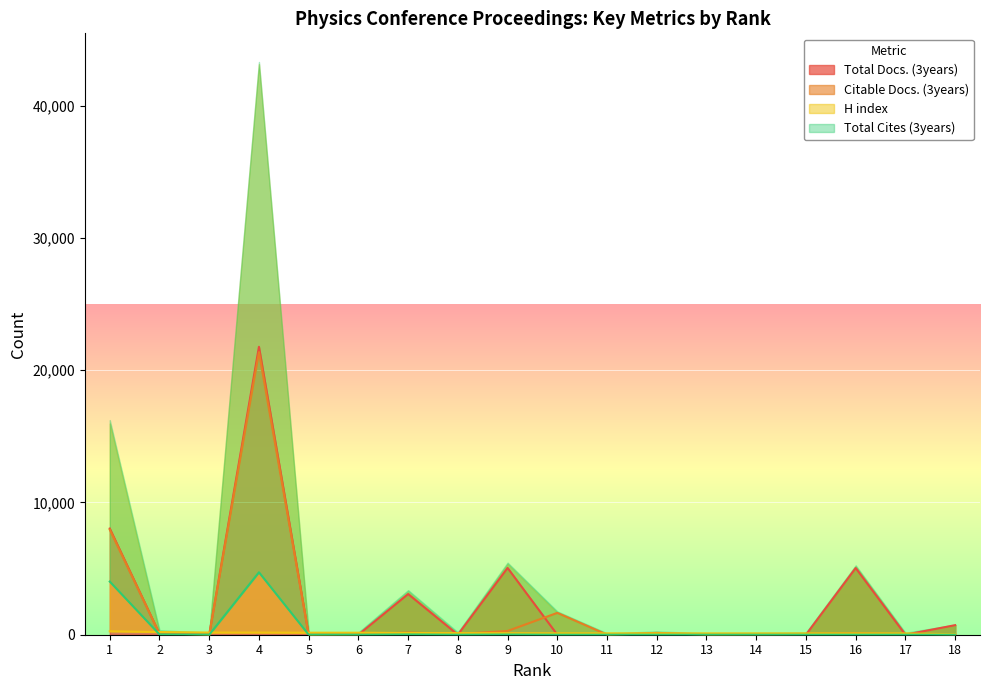

At which label is H index closest to 148?

6